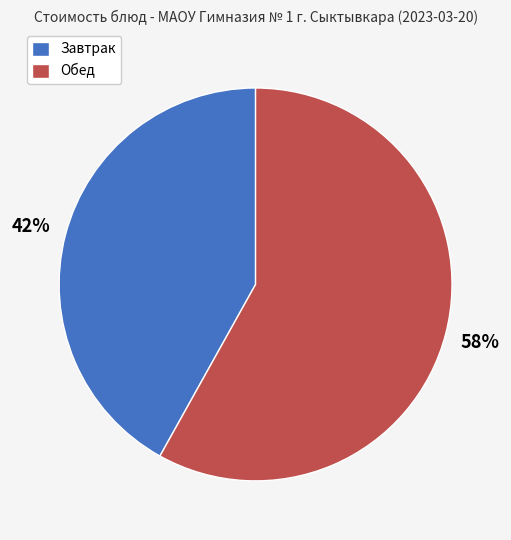

Does any single category account for the majority?

Yes